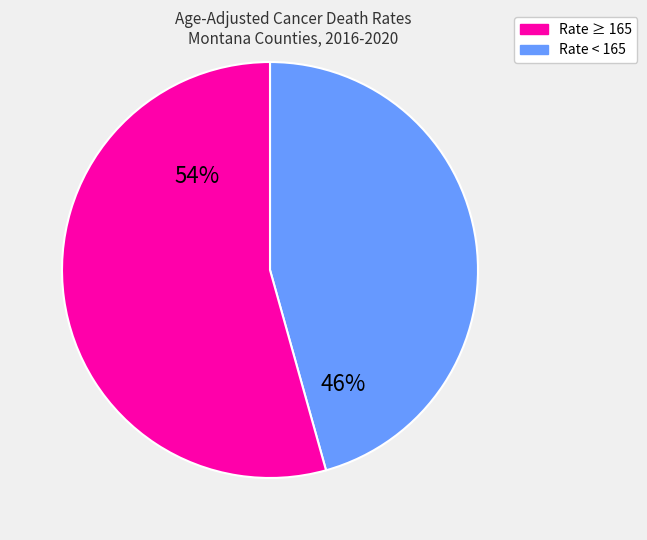

To the nearest percent, what is the average slice percentage?

50%